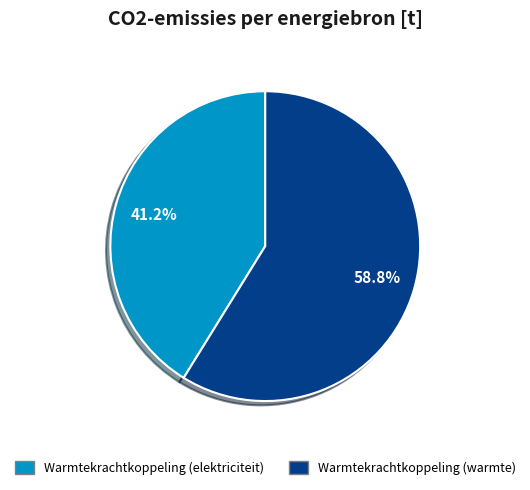

Is it true that Warmtekrachtkoppeling (elektriciteit) is 41% of the pie?

True